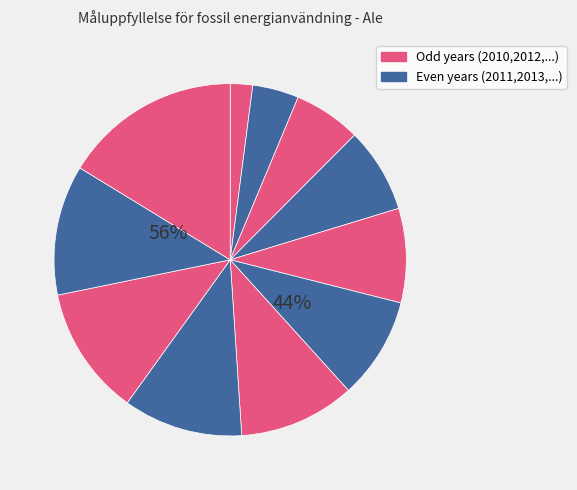

Approximately how many times larger is the value at 2017 compared to 2020?

0.7